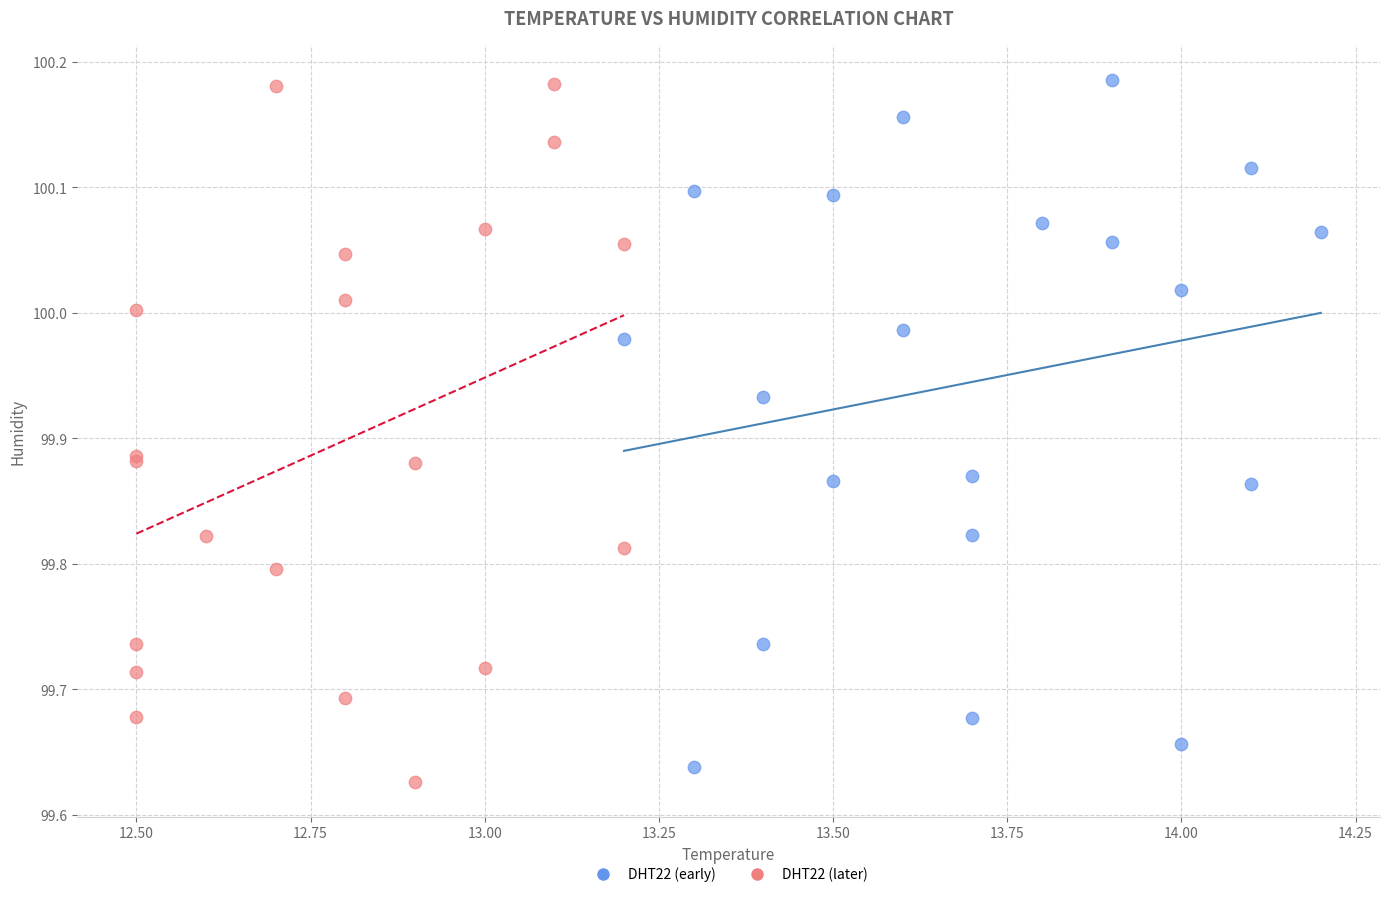

What are all the series names shown in the legend?

DHT22 (early), DHT22 (later)